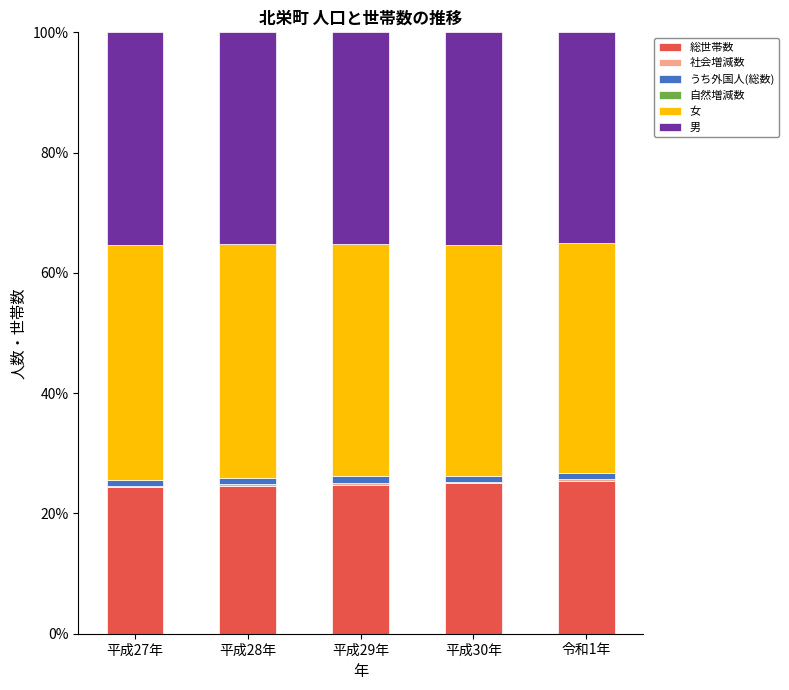

What is the highest value of the 総世帯数 series?

25.3